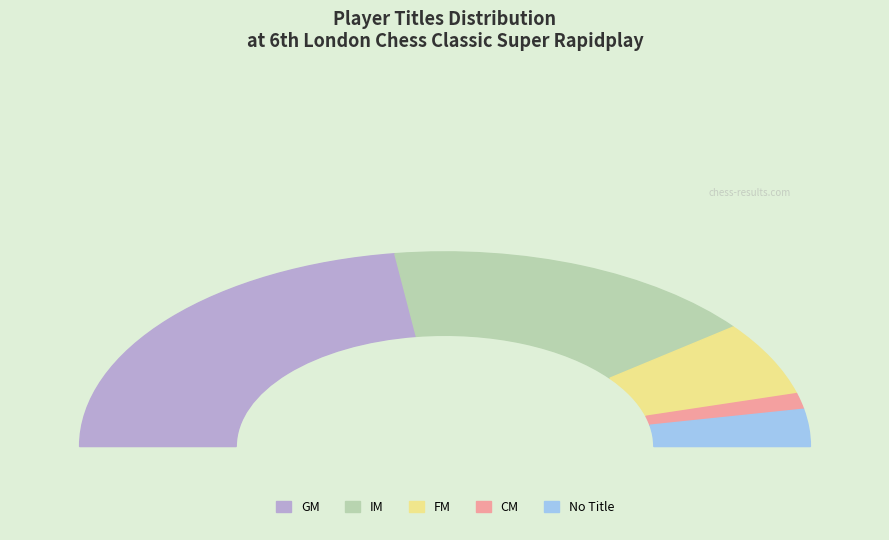

Does any single category account for the majority?

No